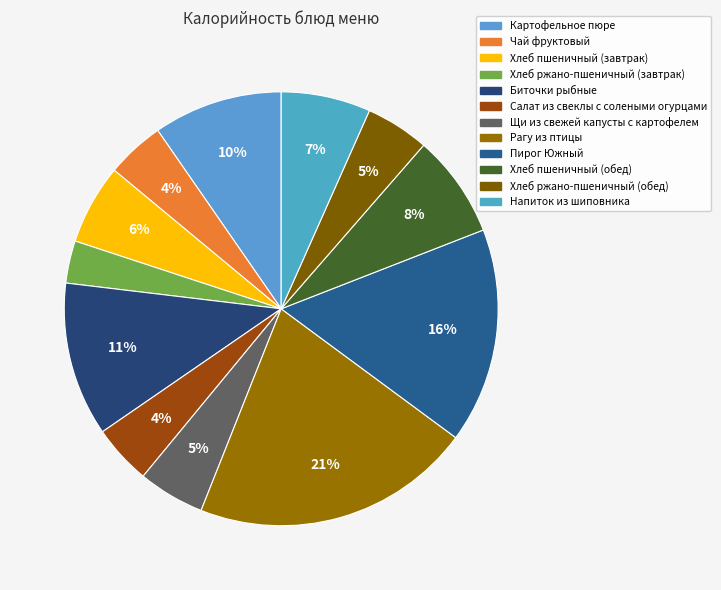

Count the number of slices in the pie.

12